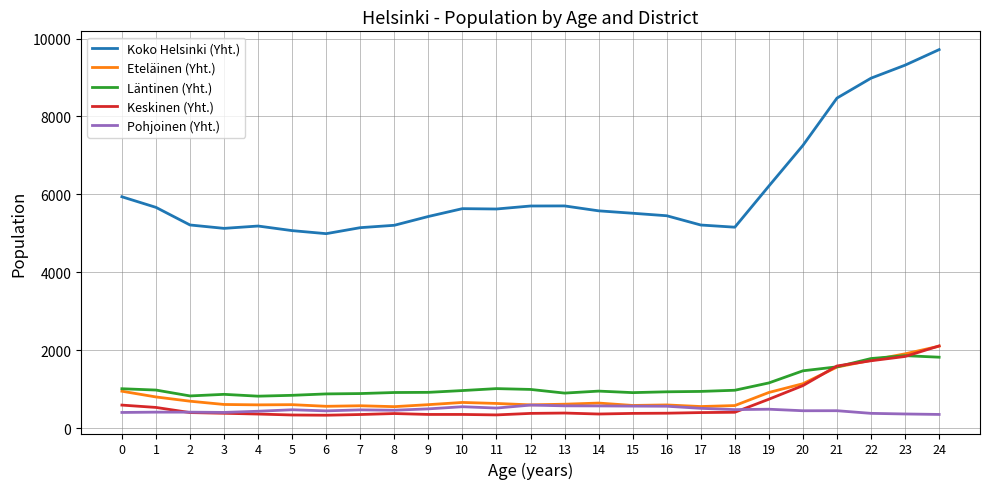

What is the total value across all series at 23?

15290